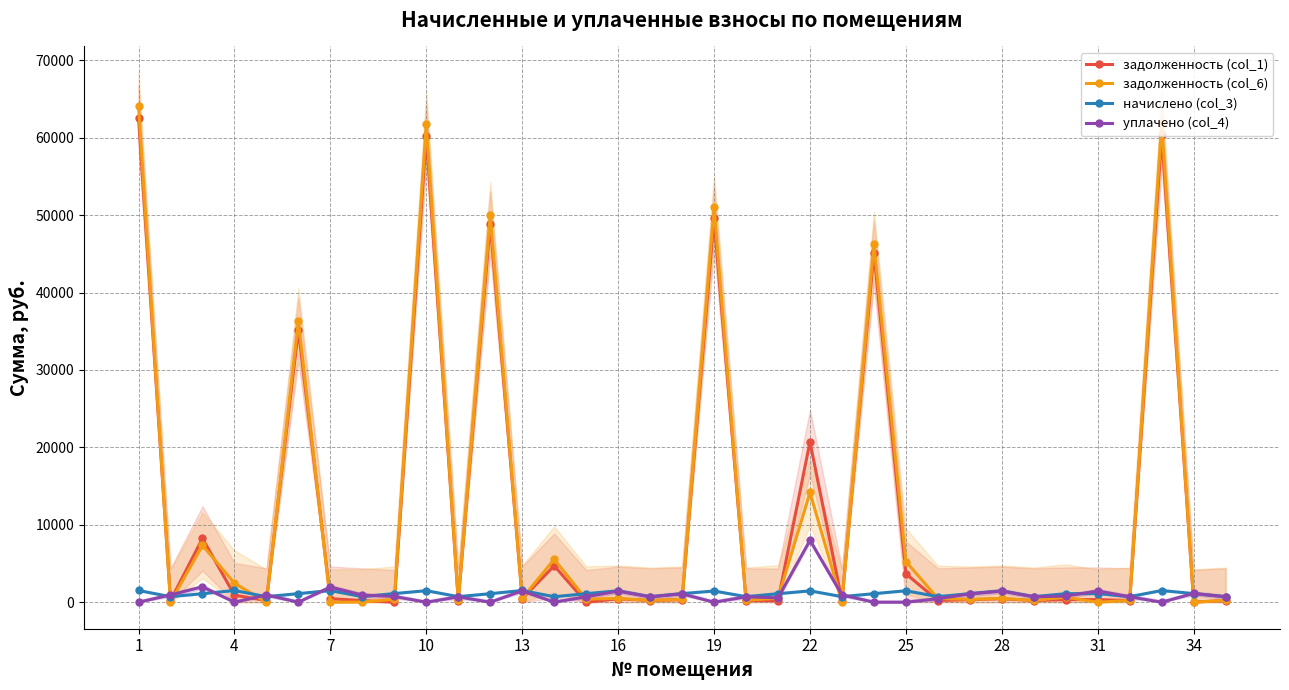

In задолженность (col_1), how many points are higher than both neighbors (excluding endpoints)?

12